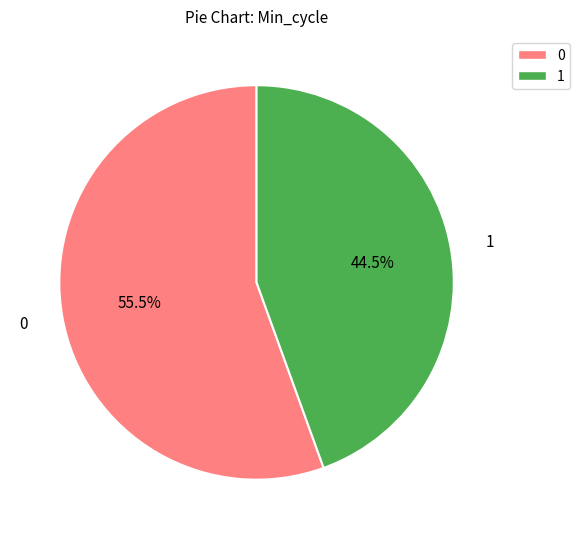

Does any single category account for the majority?

Yes